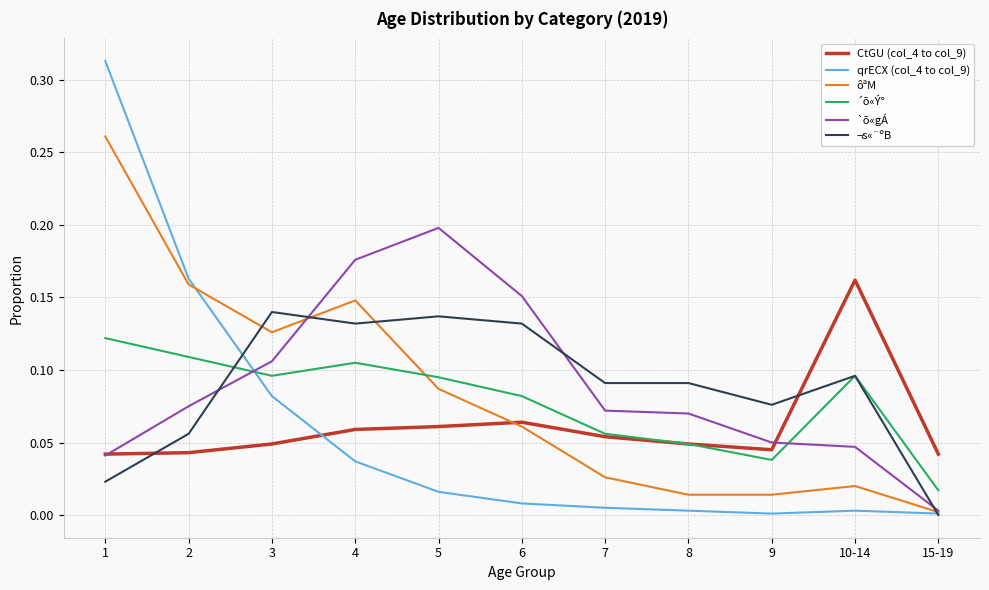

True or false: ´õ«Ý° has more than 0 interior local peaks.

True